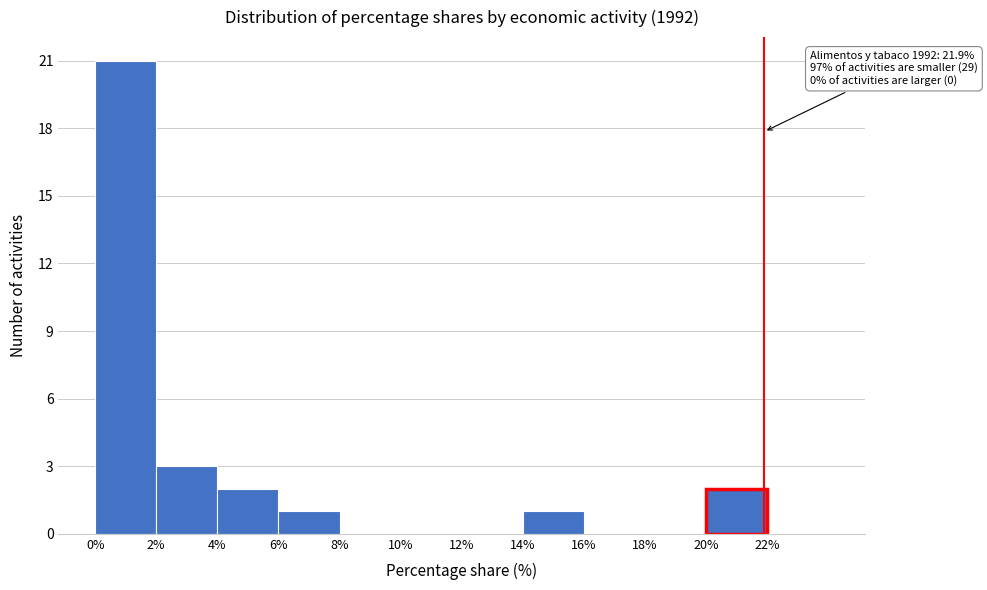

Over which range of the x-axis is the bar tallest?

0 to 2